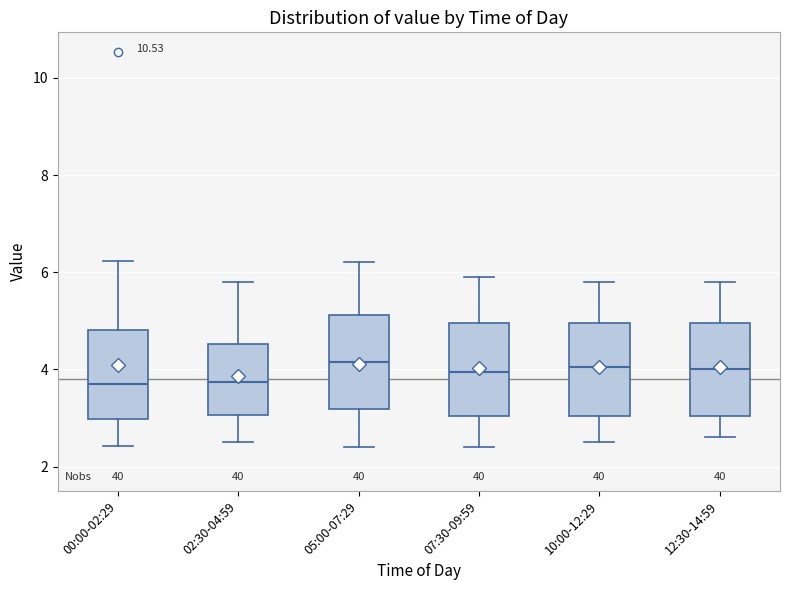

Where does the lower whisker of the box for 05:00-07:29 end on the y-axis? The values are not printed on the chart, so give them approximately, as read against the axis.

2.4